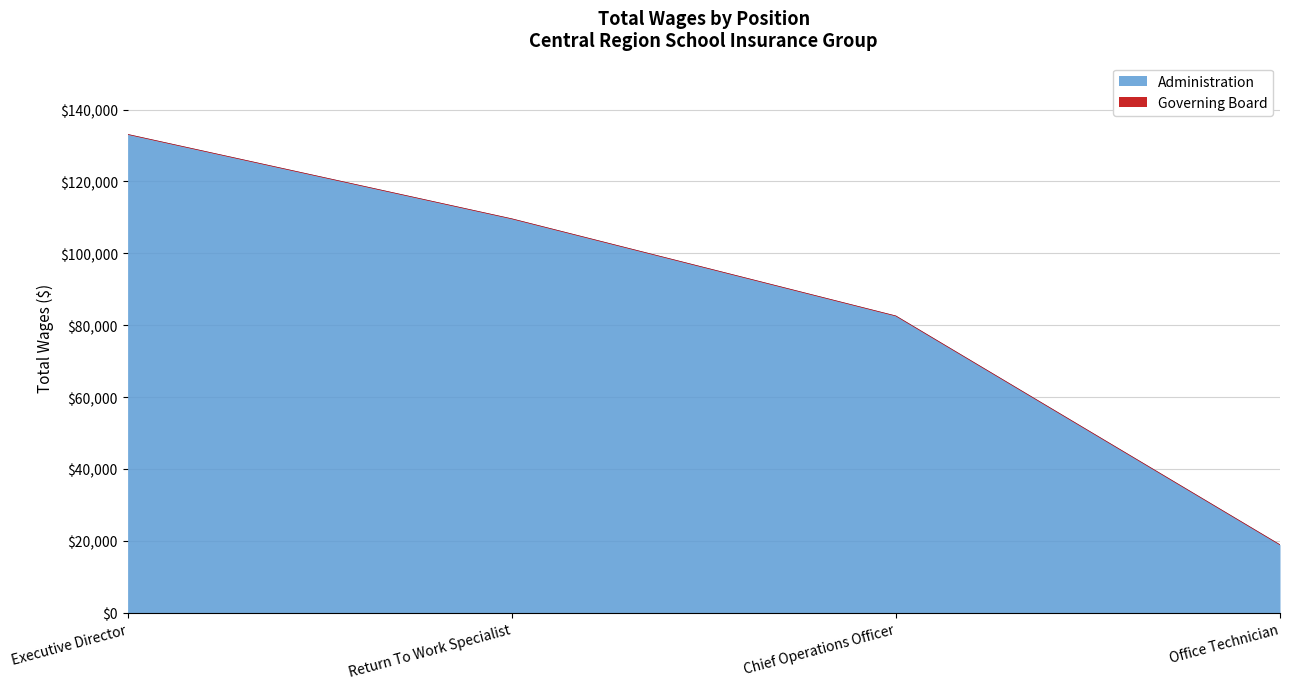

What is the change in value from Executive Director to Chief Operations Officer?

-50529